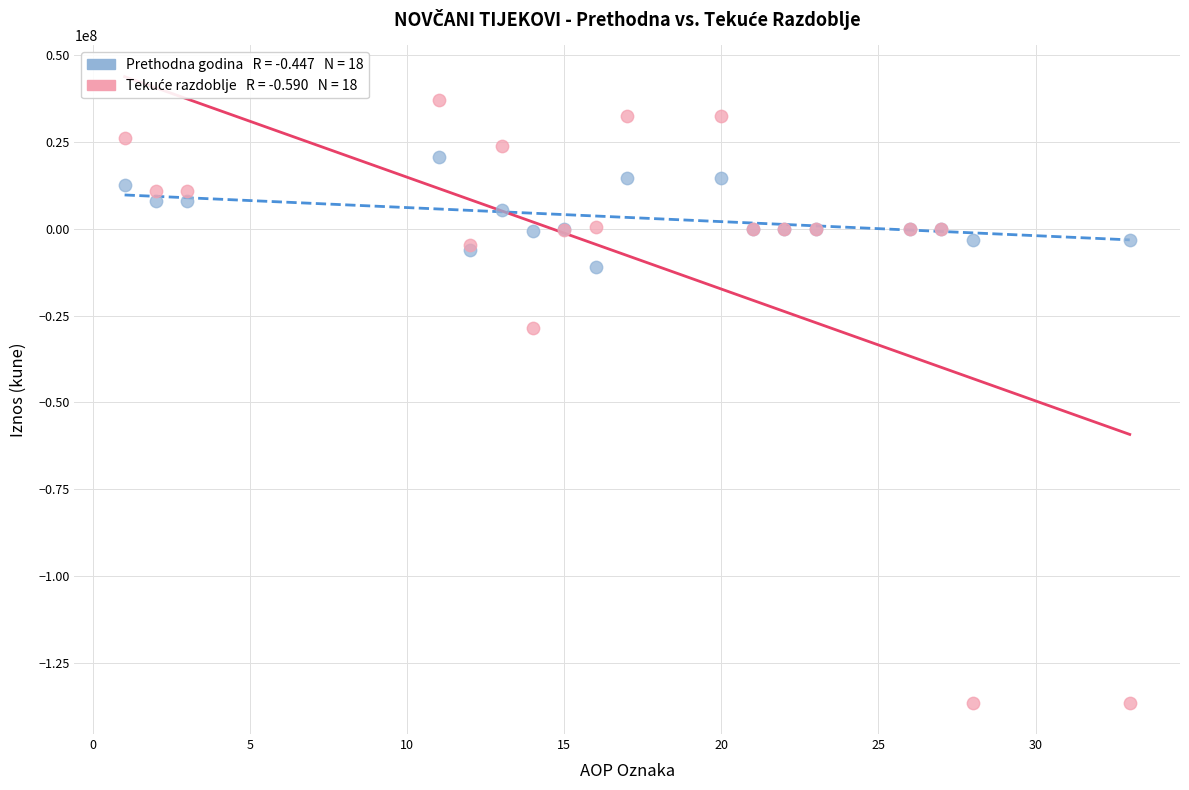

Across all series, what Y value is closest to -49698524?

-28584615